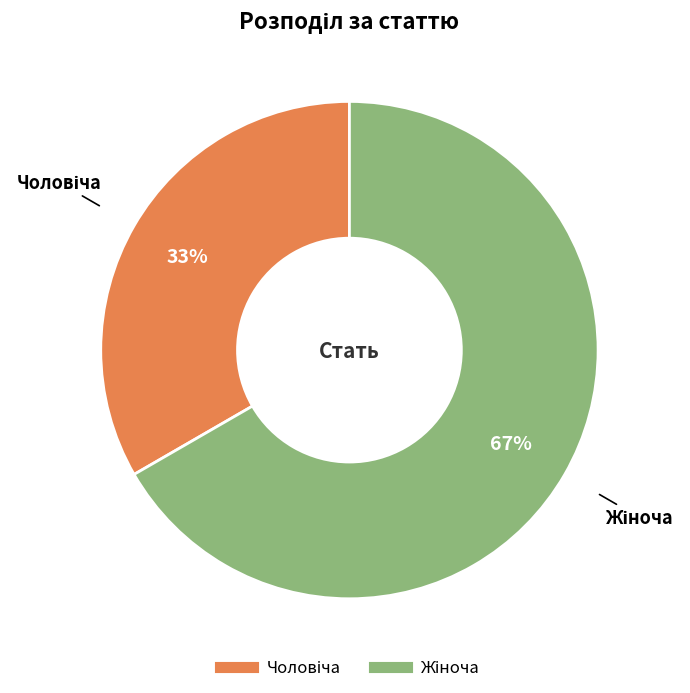

To the nearest percent, what is the average slice percentage?

50%